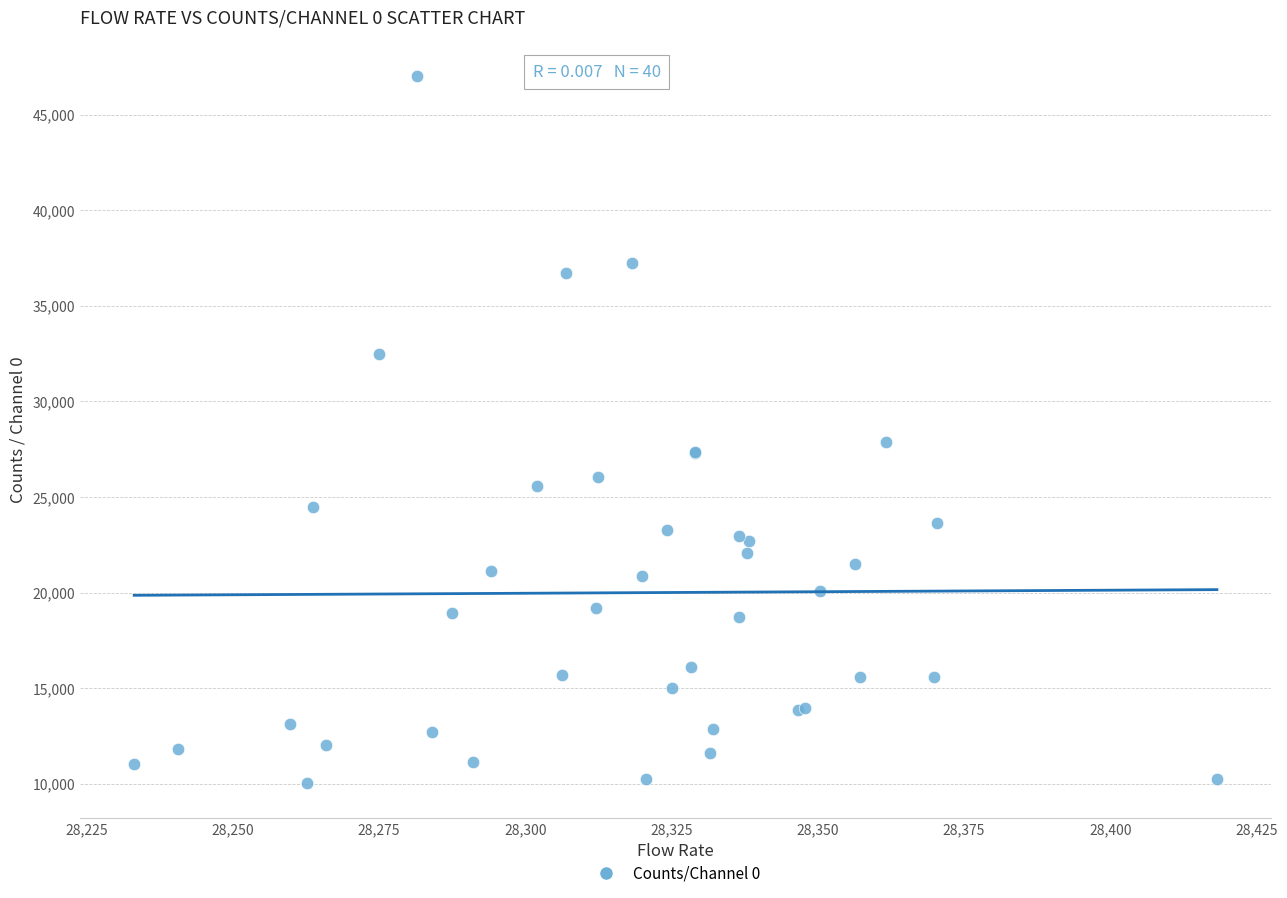

What Y value in the scatter plot is closest to 28556?

27858